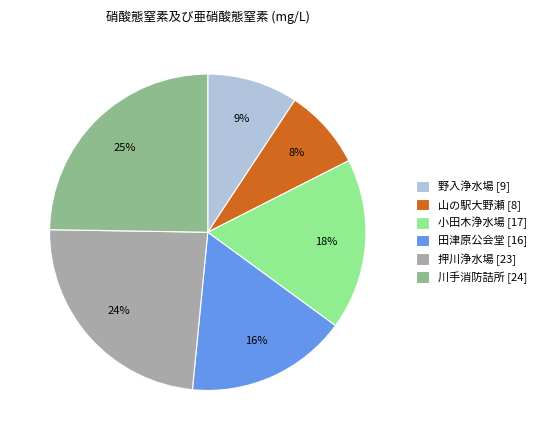

Is there any slice that represents more than half of the pie?

No